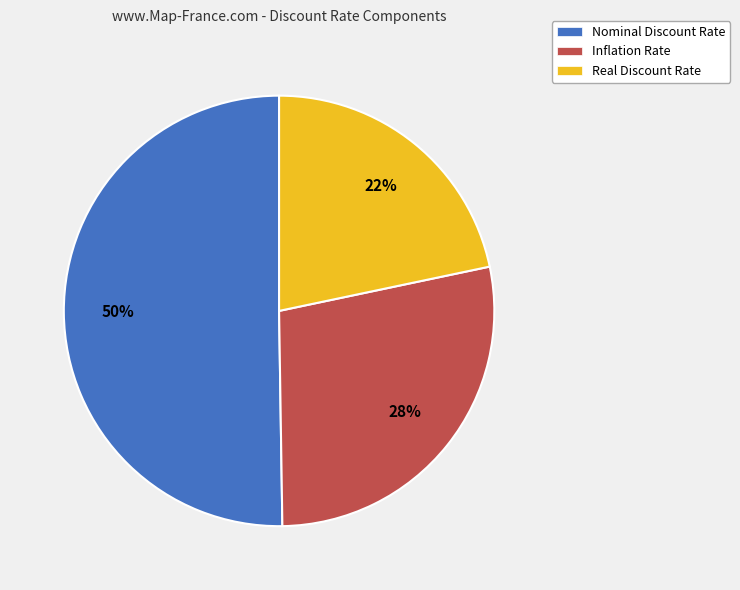

Which slice is the smallest?

Real Discount Rate